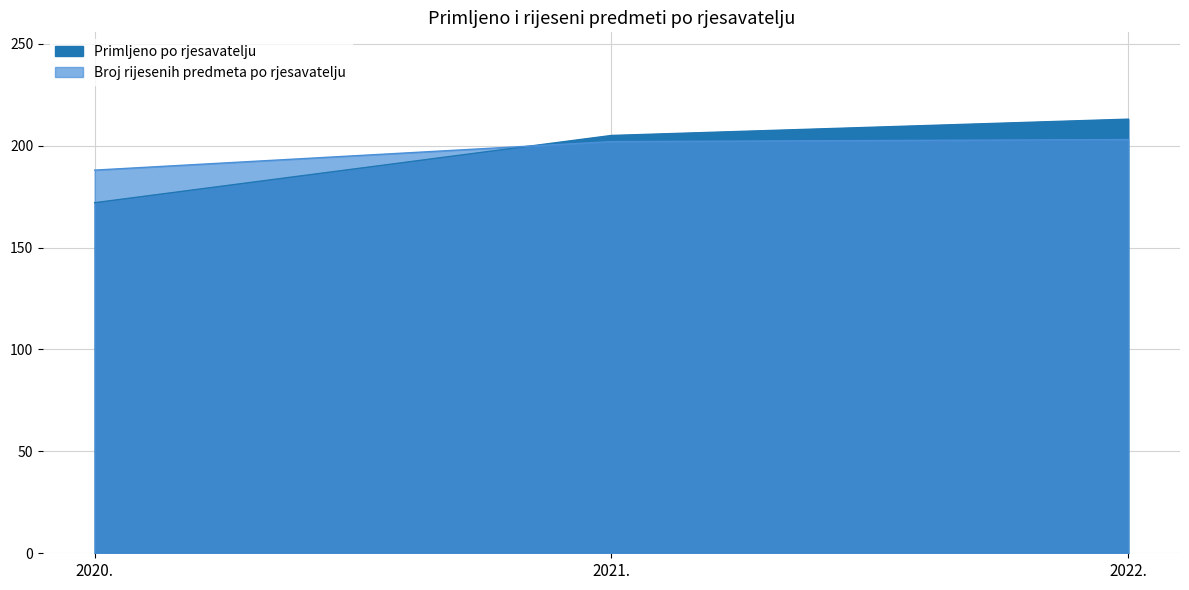

What is the maximum value shown in the chart?

213